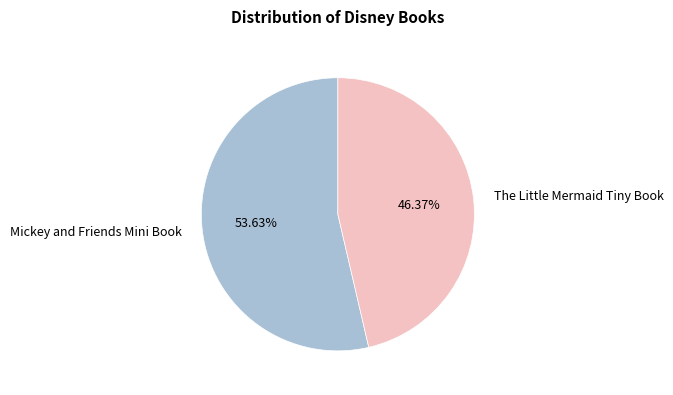

Is there a majority slice in this chart?

Yes